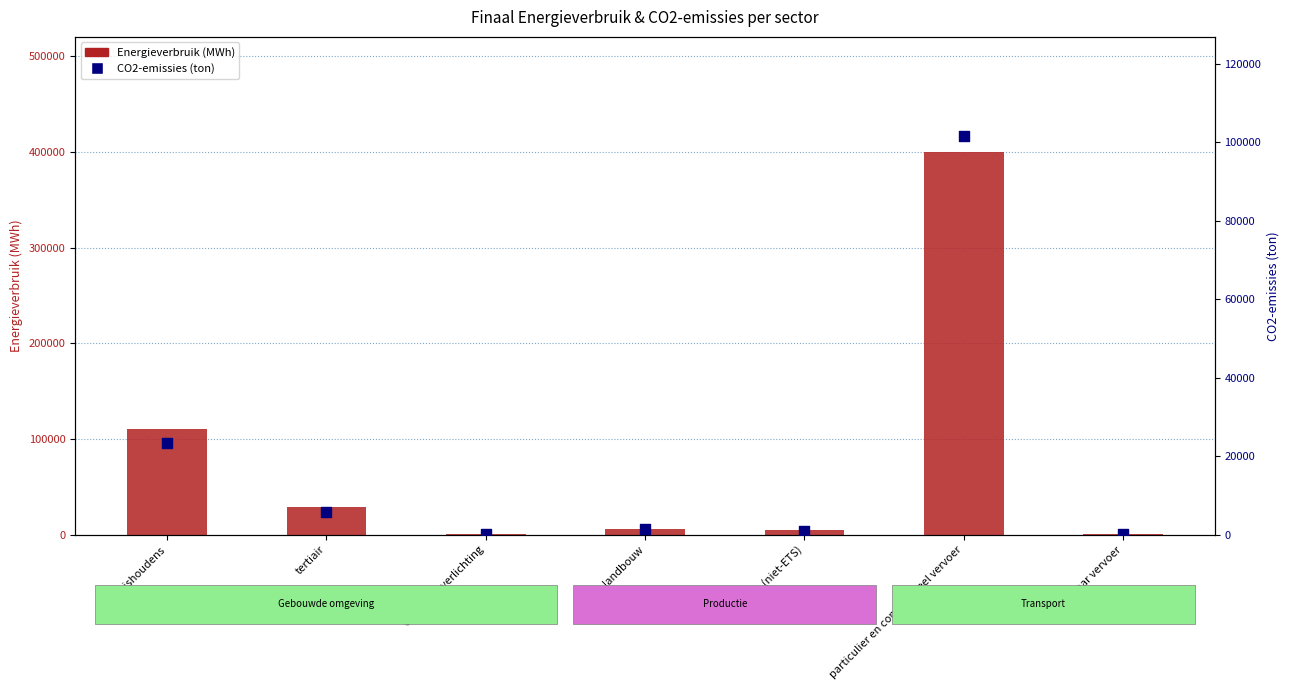

What is the total value across all series at landbouw?

7298.0